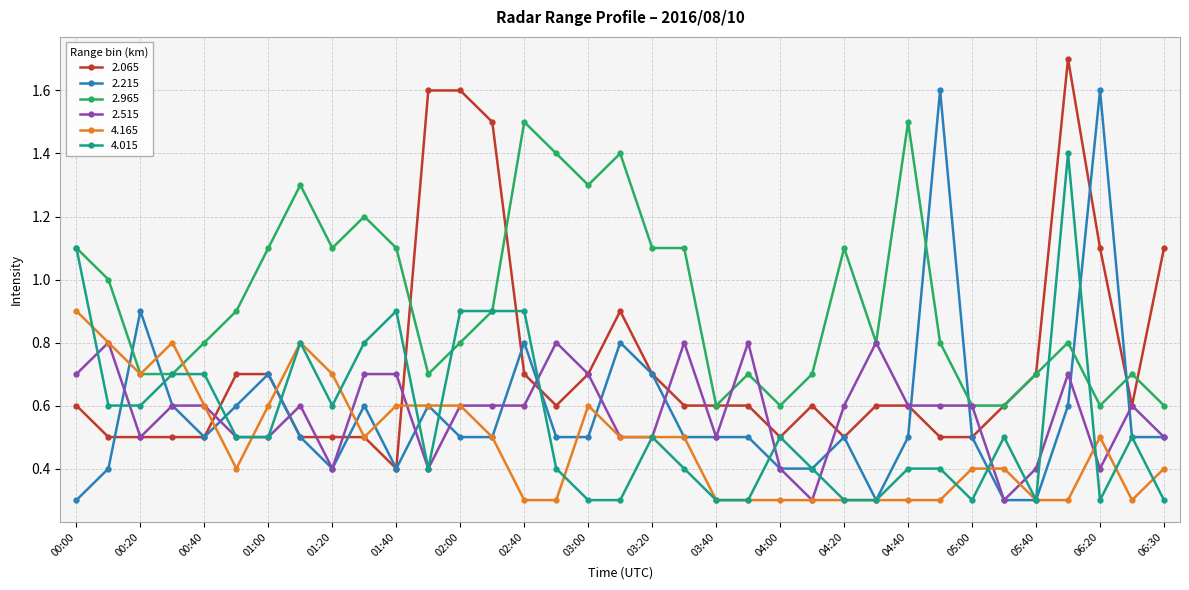

Is this an area chart (filled region under the line)?

No